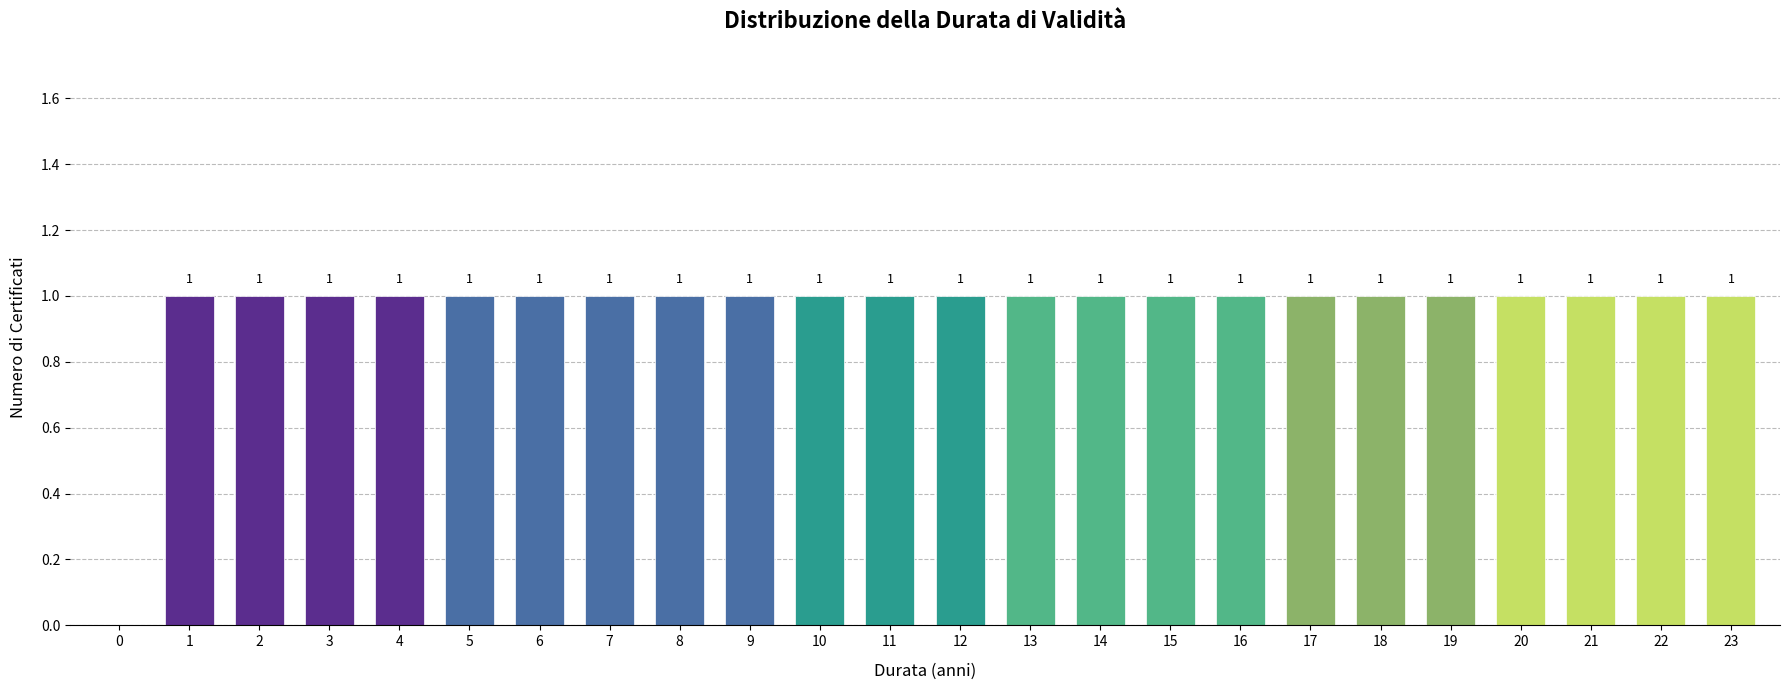

Reading left to right, extract all data points from this chart.

0=0	1=1	2=1	3=1	4=1	5=1	6=1	7=1	8=1	9=1	10=1	11=1	12=1	13=1	14=1	15=1	16=1	17=1	18=1	19=1	20=1	21=1	22=1	23=1